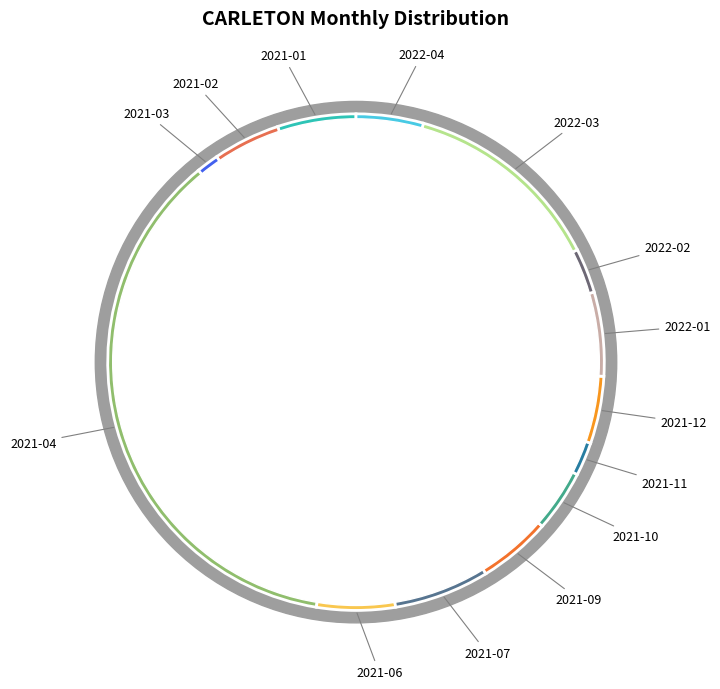

What percentage is the 2021-09 slice, to the nearest percent?

5%